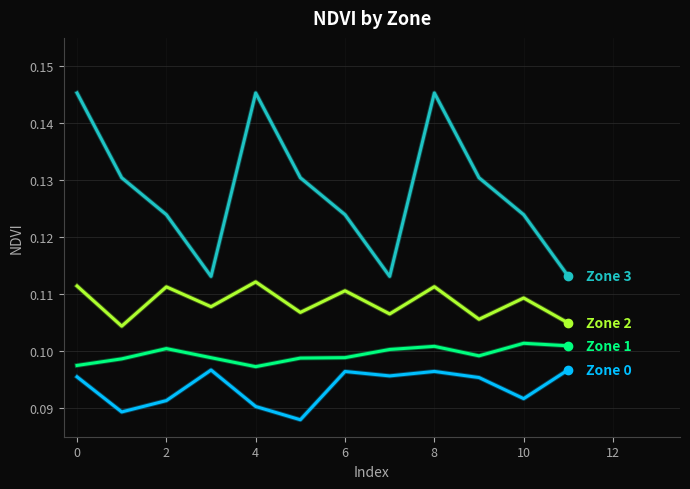

The value of Zone 3 at 4 is 0.2. True or false?

False